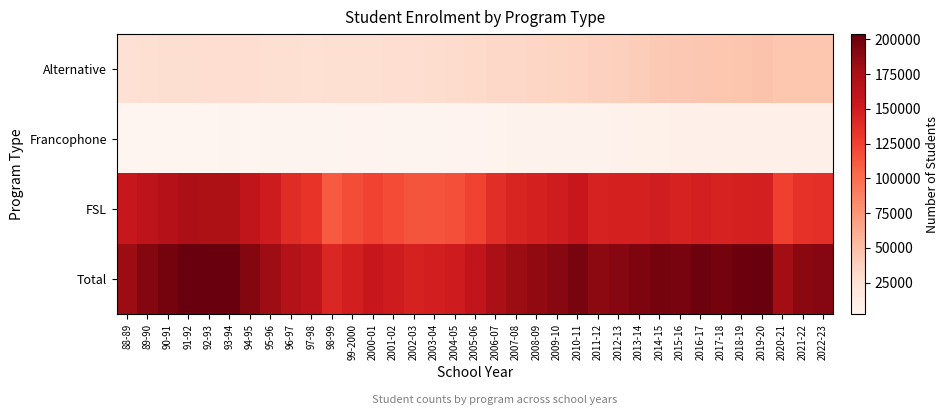

Reading right to left, list all the values displayed in this chart.

Alternative: 2022-23=45137	2021-22=45234	2020-21=45186	2019-20=46591	2018-19=45945	2017-18=45244	2016-17=44540	2015-16=43553	2014-15=42285	2013-14=40476	2012-13=38245	2011-12=36753	2010-11=35398	2009-10=34885	2008-09=34200	2007-08=33412	2006-07=32459	2005-06=31516	2004-05=30391	2003-04=28949	2002-03=28320	2001-02=28075	2000-01=26966	99-2000=26782	98-99=26826	97-98=26221	96-97=27212	95-96=27075	94-95=28802	93-94=28307	92-93=28168	91-92=27660	90-91=27461	89-90=26685	88-89=25534
Francophone: 2022-23=8946	2021-22=8605	2020-21=8448	2019-20=8757	2018-19=8431	2017-18=8218	2016-17=8011	2015-16=7911	2014-15=7268	2013-14=6772	2012-13=6274	2011-12=5943	2010-11=5699	2009-10=5549	2008-09=5573	2007-08=5377	2006-07=4902	2005-06=4128	2004-05=3849	2003-04=3600	2002-03=3456	2001-02=3262	2000-01=3717	99-2000=3667	98-99=3588	97-98=3330	96-97=2995	95-96=3069	94-95=2764	93-94=2878	92-93=2774	91-92=2540	90-91=2536	89-90=2383	88-89=2038
FSL: 2022-23=136791	2021-22=134939	2020-21=125364	2019-20=147513	2018-19=146425	2017-18=144769	2016-17=147340	2015-16=144891	2014-15=148711	2013-14=147036	2012-13=146355	2011-12=145099	2010-11=154921	2009-10=149520	2008-09=146364	2007-08=143507	2006-07=137247	2005-06=123675	2004-05=116720	2003-04=115421	2002-03=114394	2001-02=119448	2000-01=123532	99-2000=118133	98-99=111247	97-98=133252	96-97=138624	95-96=150594	94-95=159698	93-94=172457	92-93=172378	91-92=173587	90-91=167751	89-90=162197	88-89=154204
Total: 2022-23=190874	2021-22=188778	2020-21=178998	2019-20=202861	2018-19=200801	2017-18=198231	2016-17=199891	2015-16=196355	2014-15=198264	2013-14=194284	2012-13=190874	2011-12=187795	2010-11=196018	2009-10=189954	2008-09=186137	2007-08=182296	2006-07=174608	2005-06=159319	2004-05=150960	2003-04=147970	2002-03=146170	2001-02=150785	2000-01=154215	99-2000=148582	98-99=141661	97-98=162803	96-97=168831	95-96=180738	94-95=191264	93-94=203642	92-93=203320	91-92=203787	90-91=197748	89-90=191265	88-89=181776